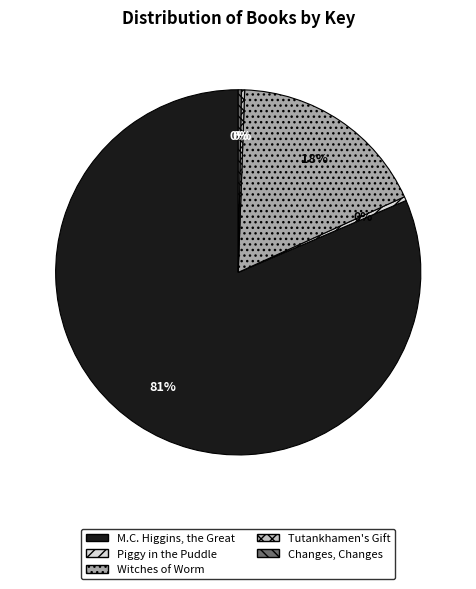

To the nearest percent, what is the combined percentage of Witches of Worm and Tutankhamen's Gift?

18%